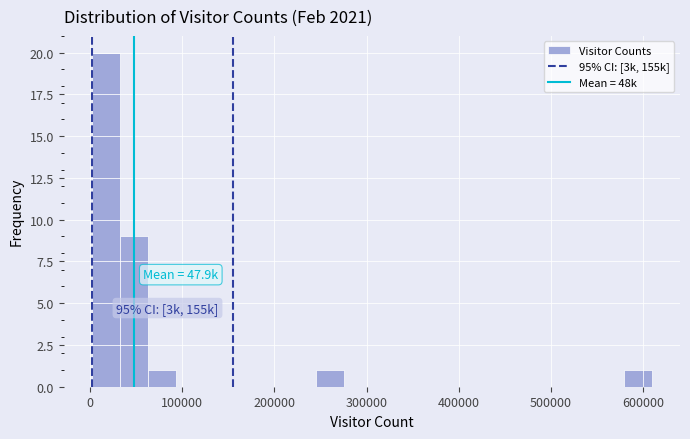

Around what value on the x-axis is the tallest bar? Give the approximate position of its centre, as read against the axis.

20000